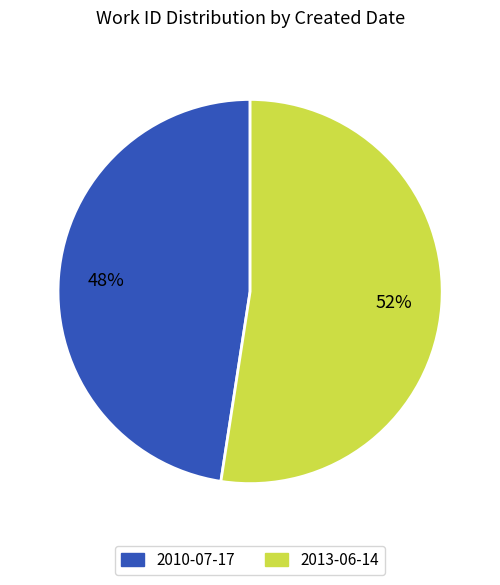

Do 2010-07-17 and 2013-06-14 together represent more than half of the pie?

Yes